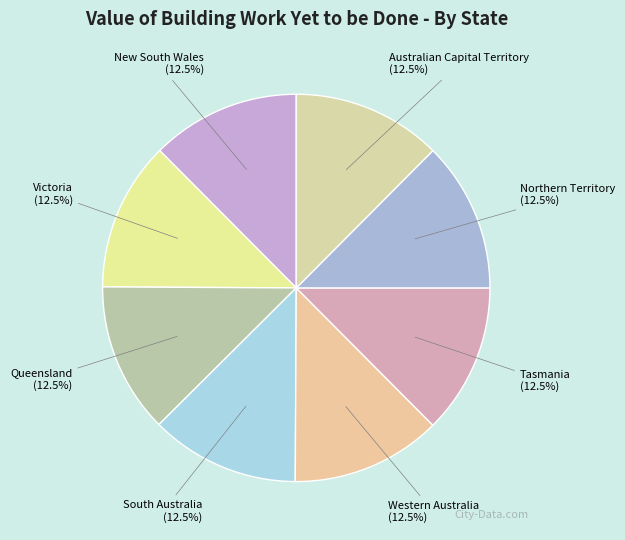

Combined, do Northern Territory and Australian Capital Territory account for over 50%?

No